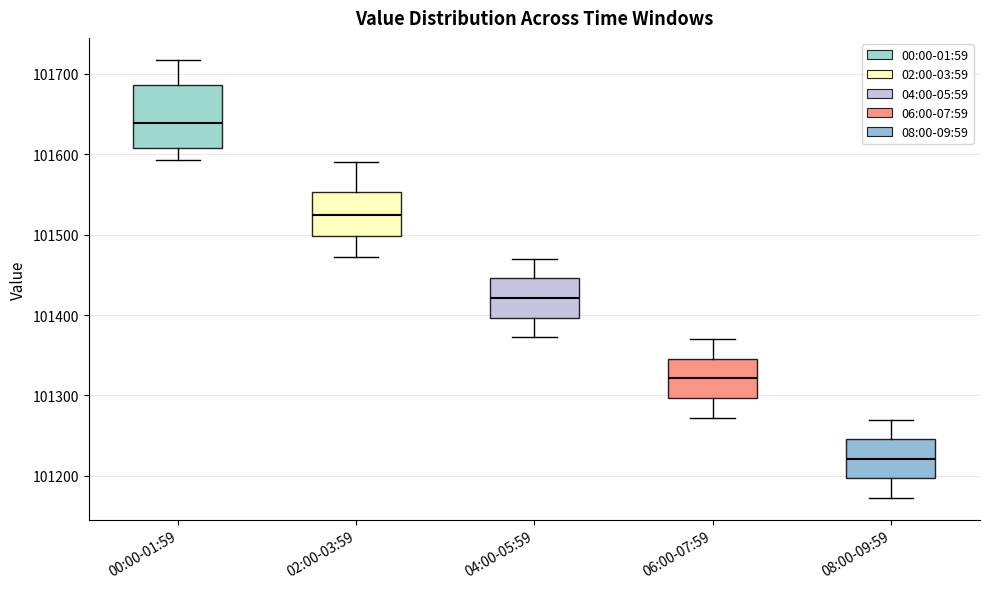

Which box has the lowest median line?

08:00-09:59